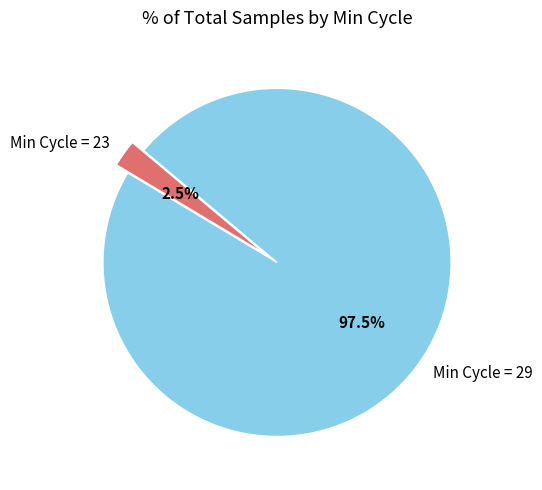

Rank the categories by value from lowest to highest.

Min Cycle = 23, Min Cycle = 29